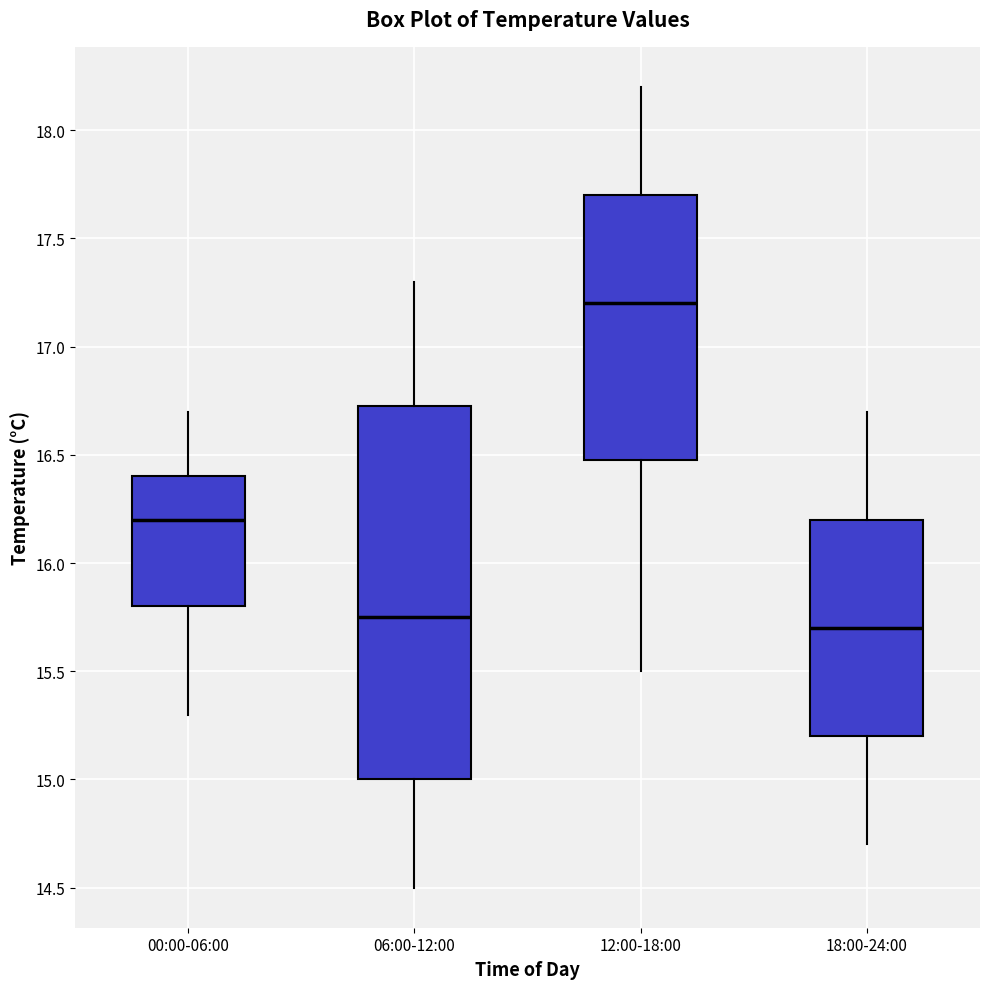

Which box has the lowest median line?

18:00-24:00